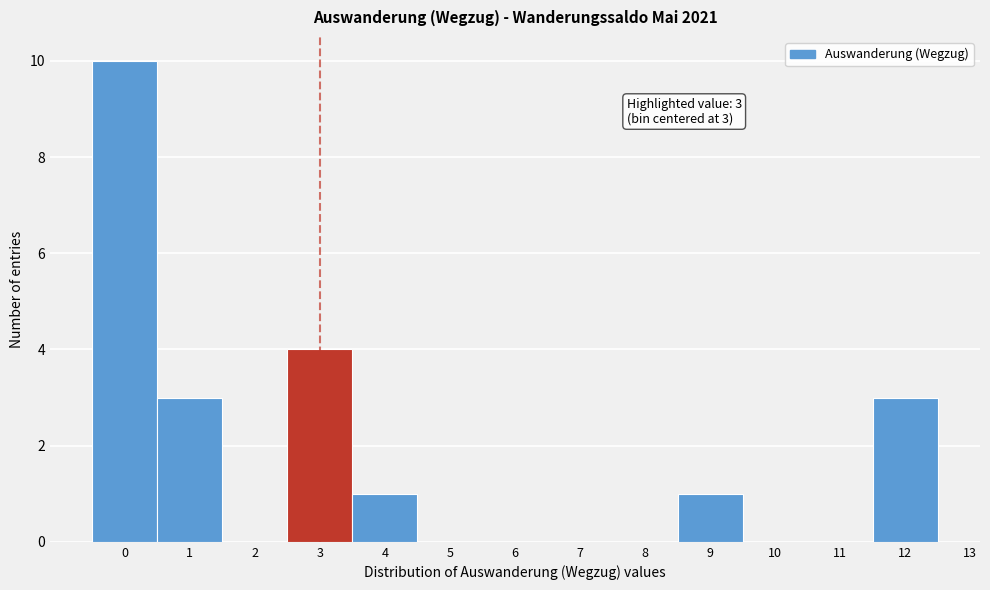

Over which range of the x-axis is the bar tallest?

-0.5 to 0.5